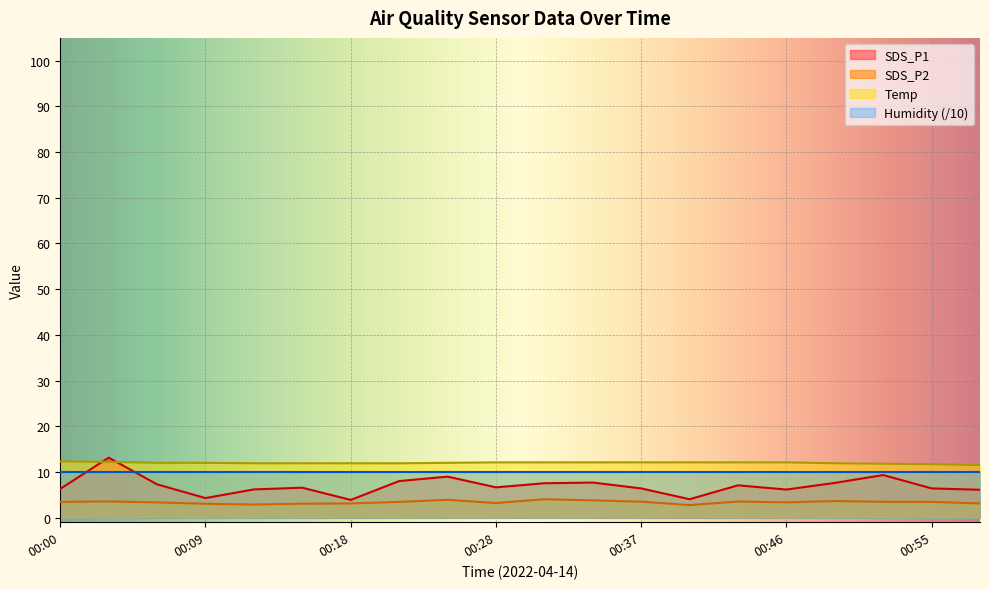

True or false: SDS_P2 has more than 2 points higher than both neighbors.

True